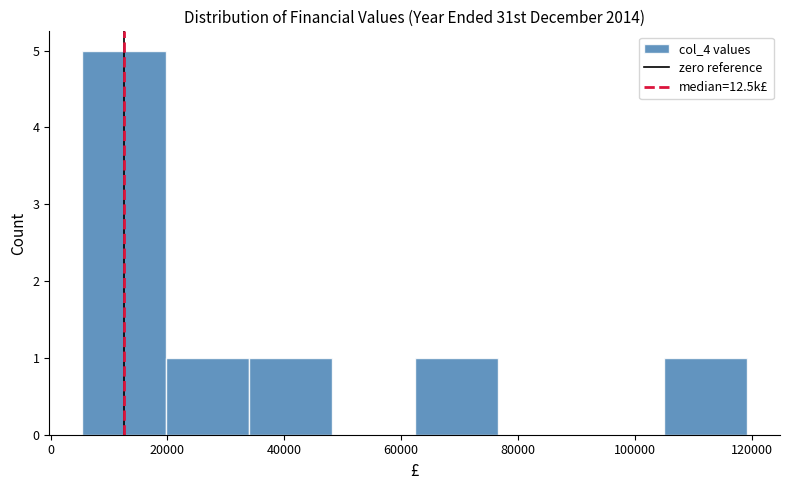

Which range on the x-axis has the tallest bar?

6000 to 20000